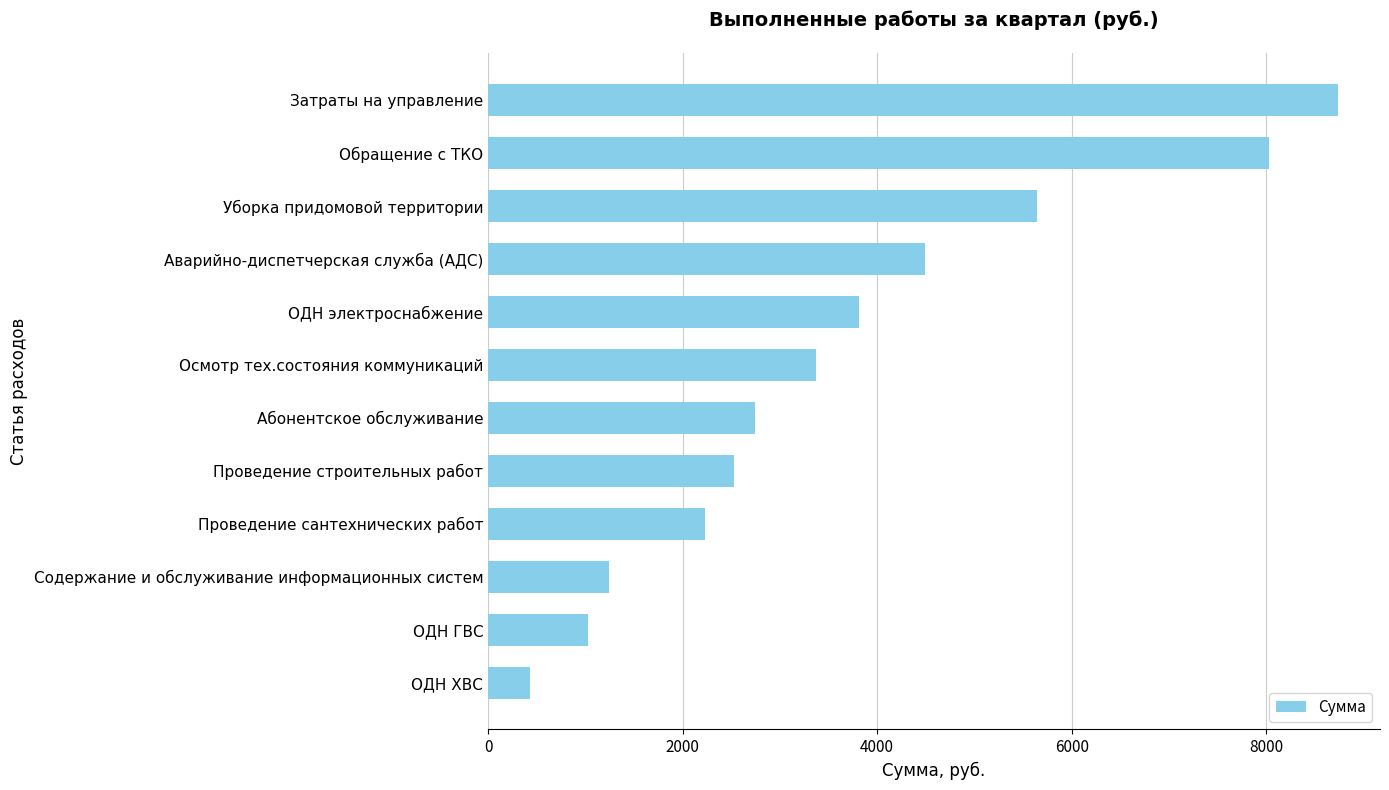

What is the sum of all values?

44280.0